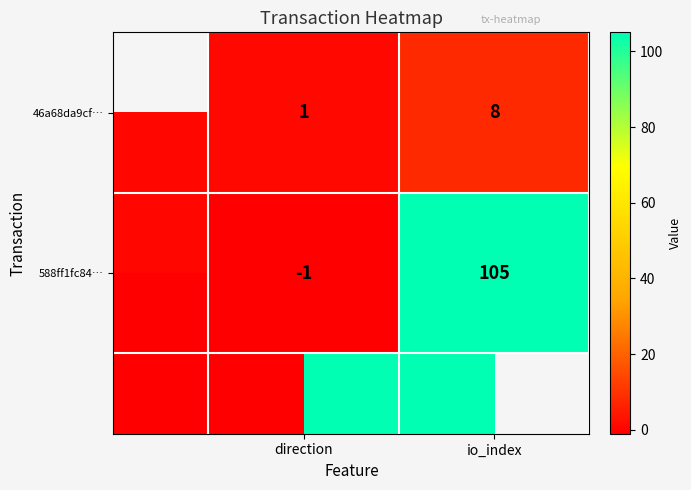

How many series are shown in this chart?

2